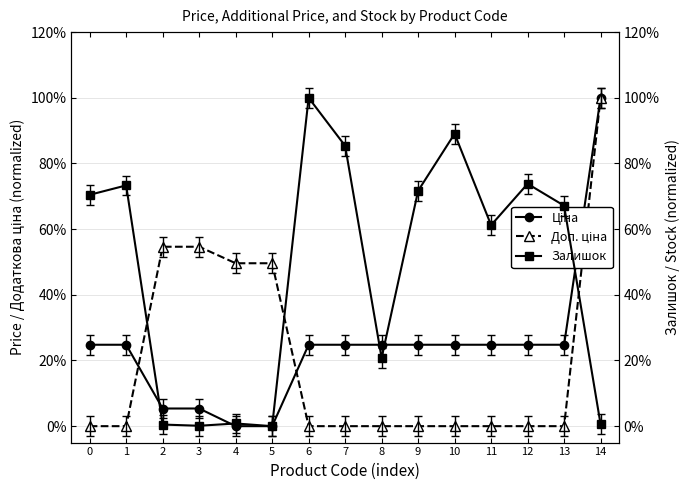

Which has a higher value, 11 or 6?

11